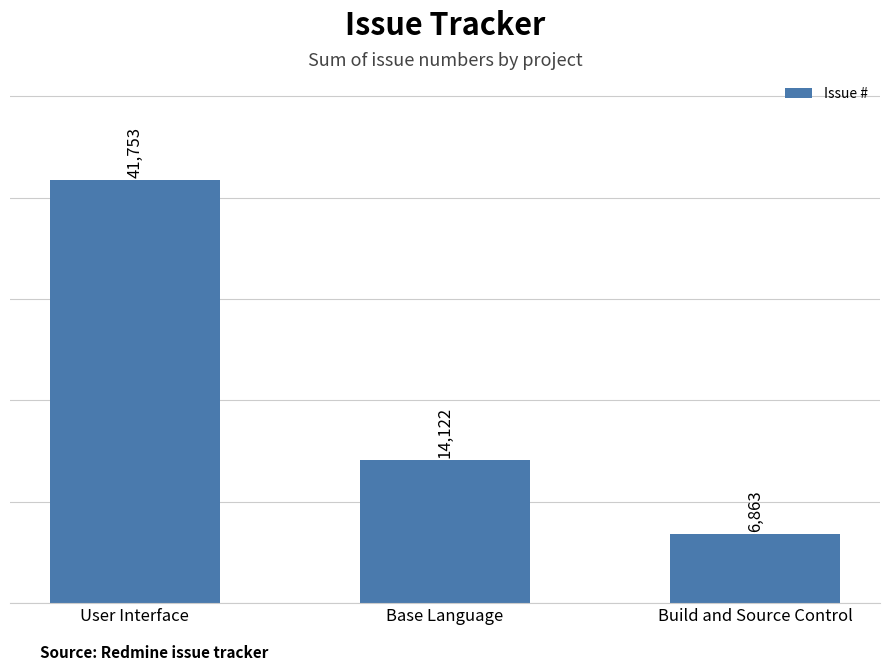

At which label is the value closest to 24308?

Base Language